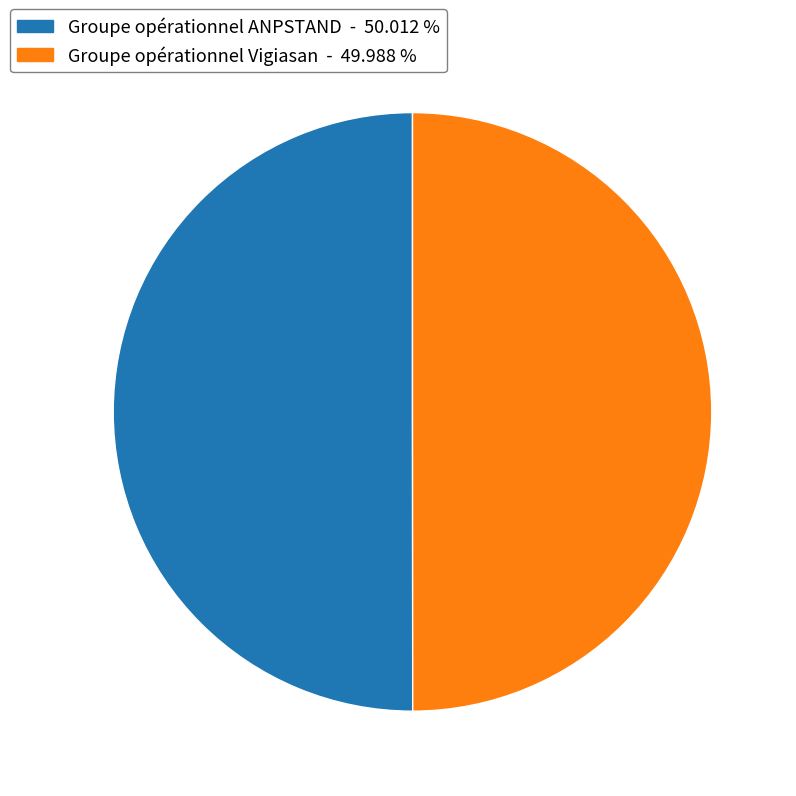

Do Groupe opérationnel ANPSTAND and Groupe opérationnel Vigiasan together represent more than half of the pie?

Yes